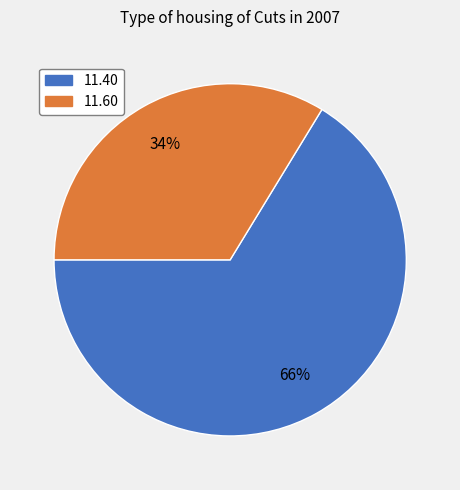

Is there any slice that represents more than half of the pie?

Yes